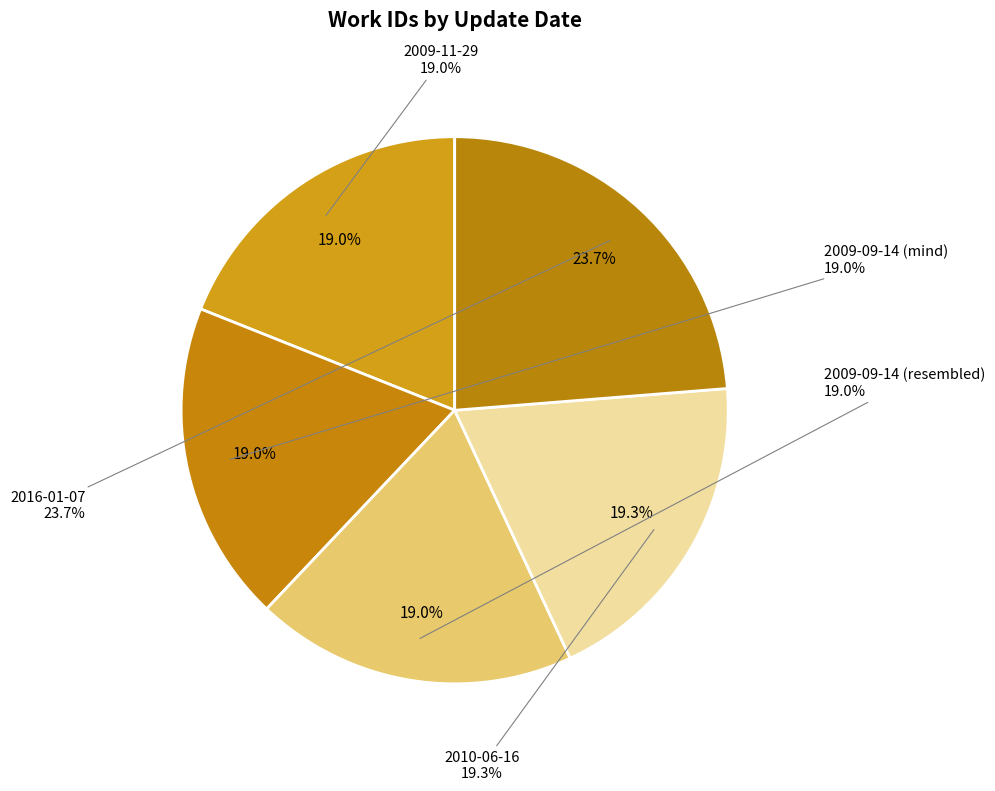

Is it true that 2009-11-29 is 19% of the pie?

True